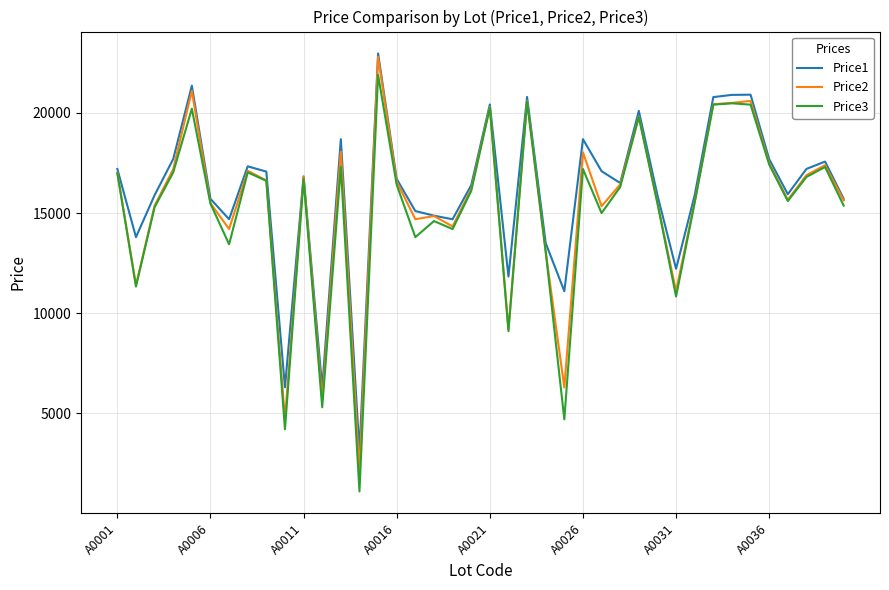

Does the chart display data point markers on the line(s)?

No